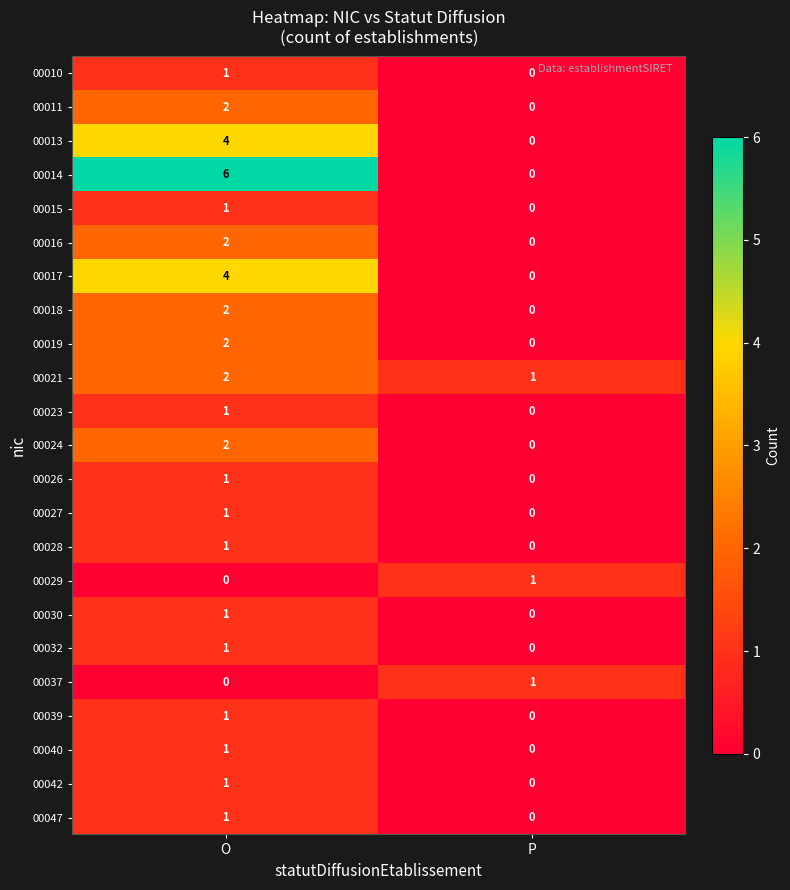

How many categories are shown in the chart?

2